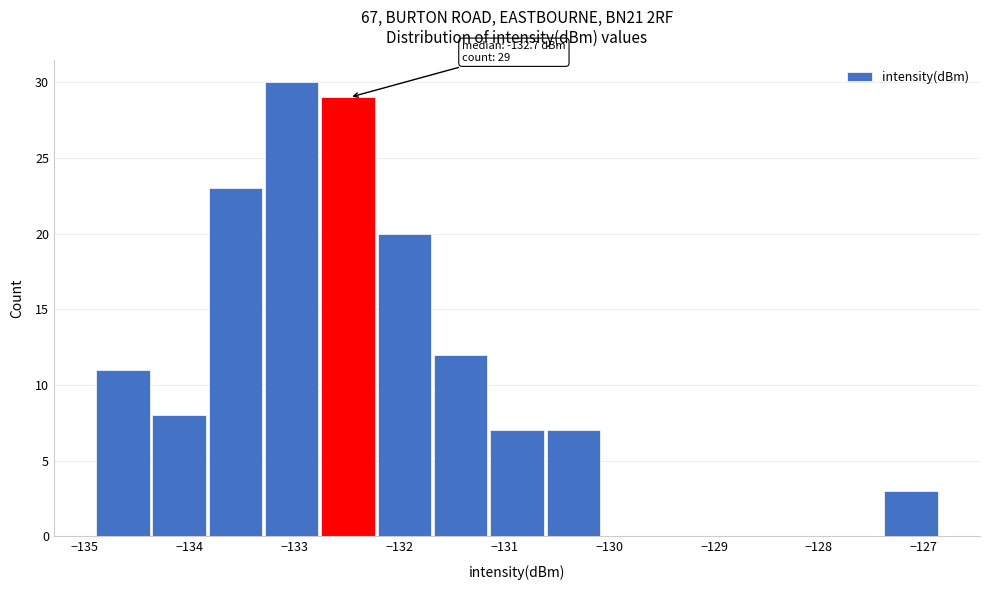

Which range on the x-axis has the tallest bar?

-133.3 to -132.7